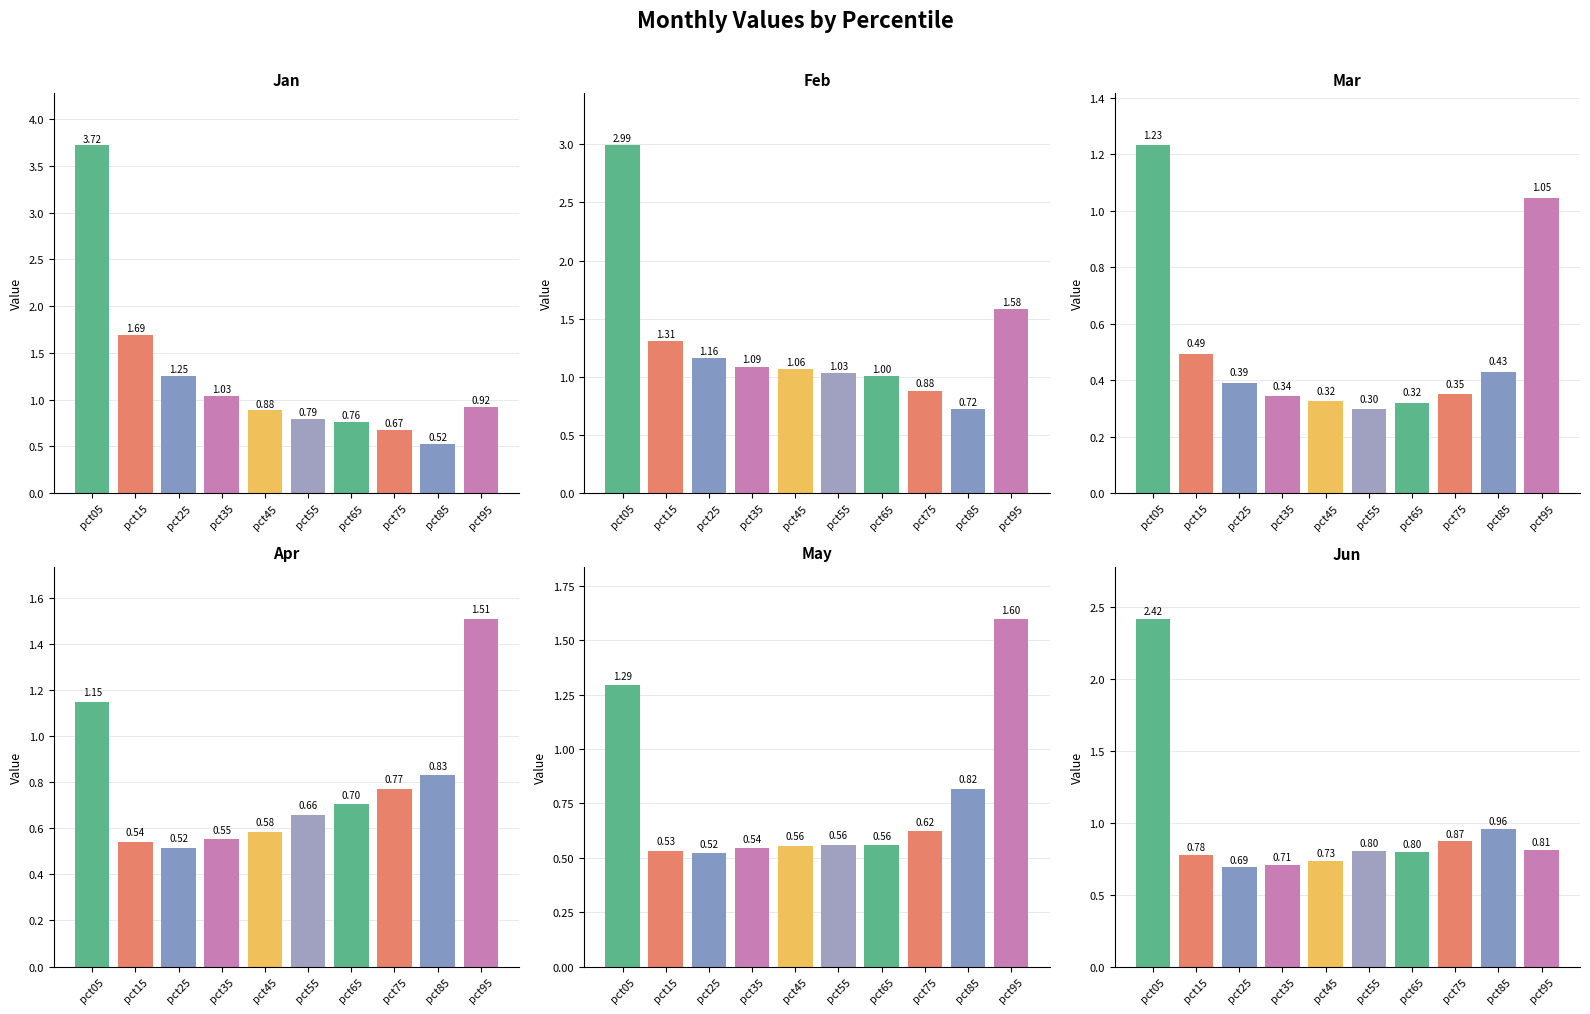

What is the maximum value shown in the chart?

3.7